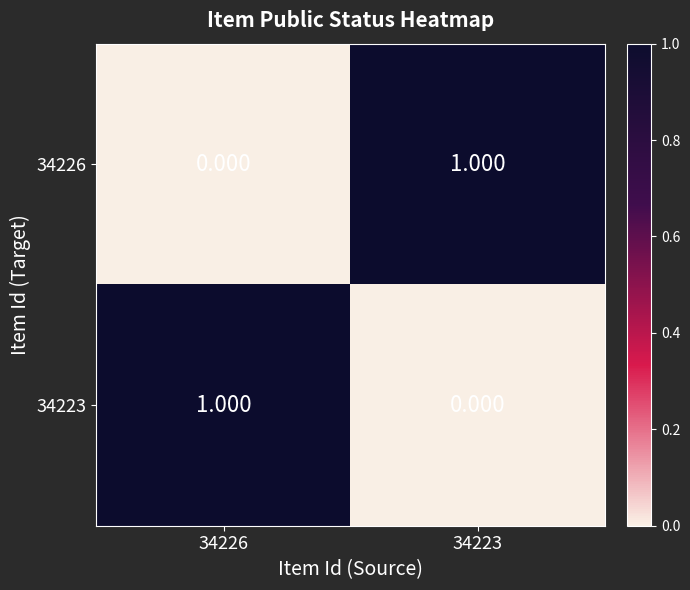

Is the value of 34223 at 34226 greater than the value of 34226 at 34226?

Yes